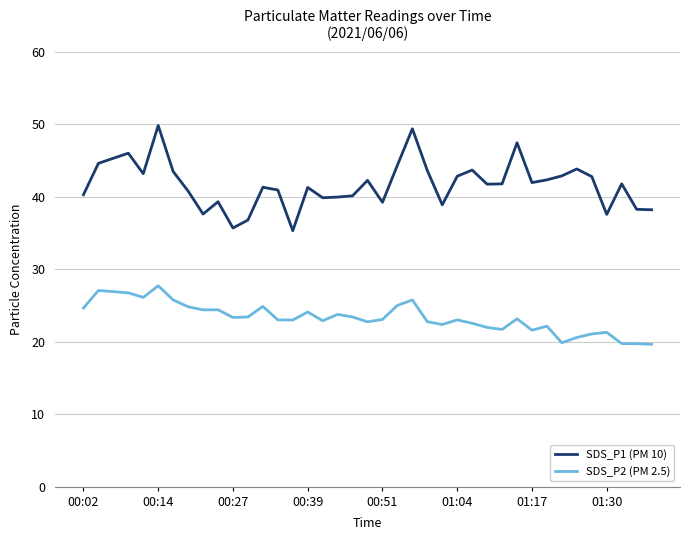

What are all the series names shown in the legend?

SDS_P1 (PM 10), SDS_P2 (PM 2.5)